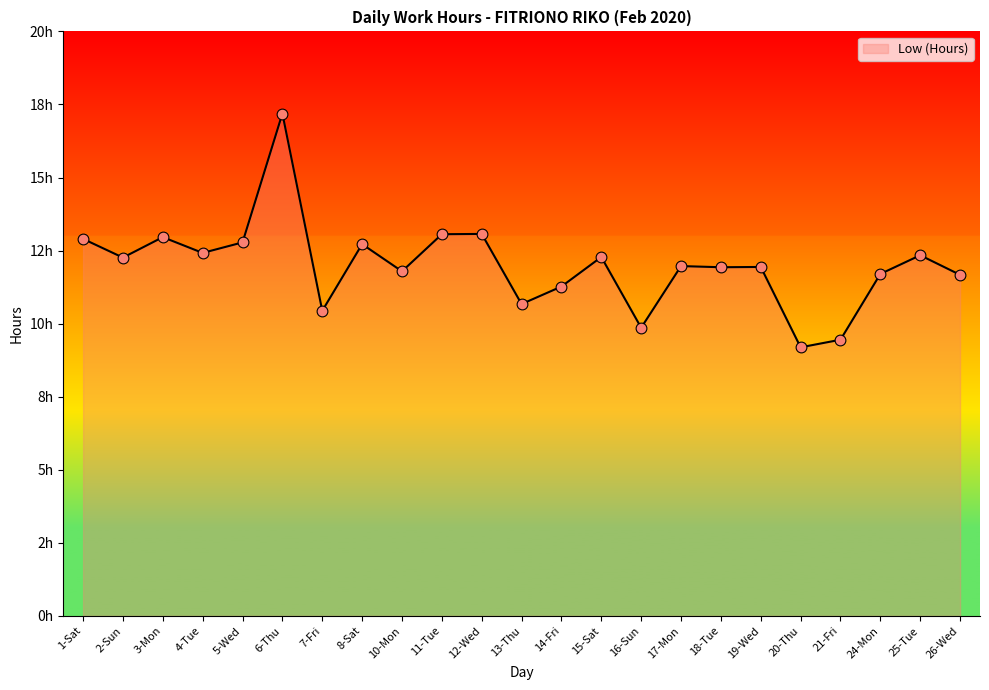

Between 18-Tue and 25-Tue, which is larger?

25-Tue